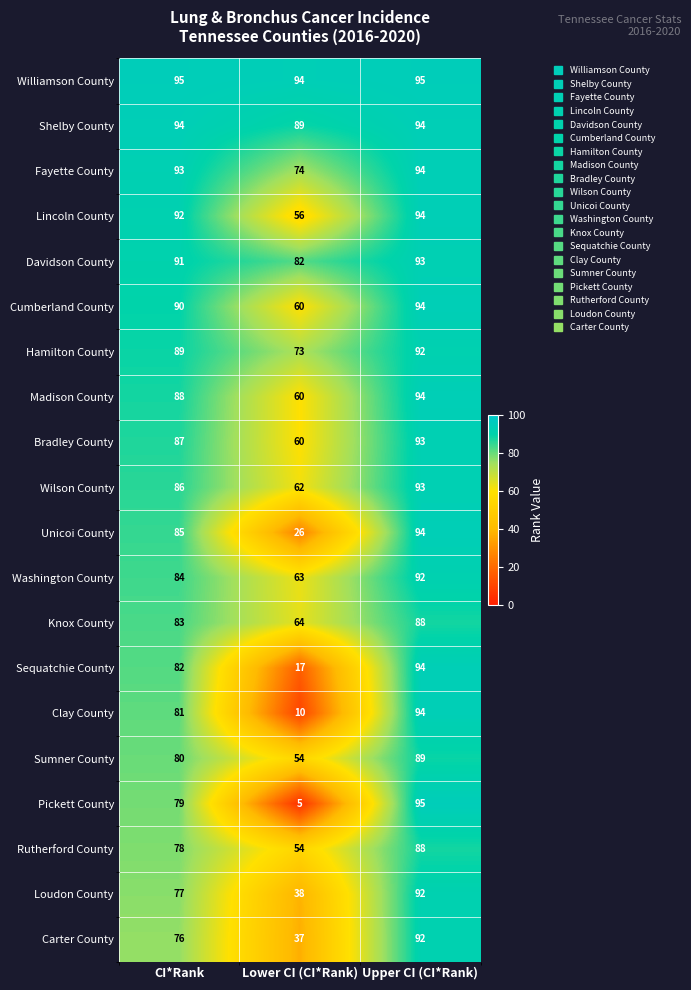

What is the spread (max minus min) of values at Upper CI (CI*Rank)?

7